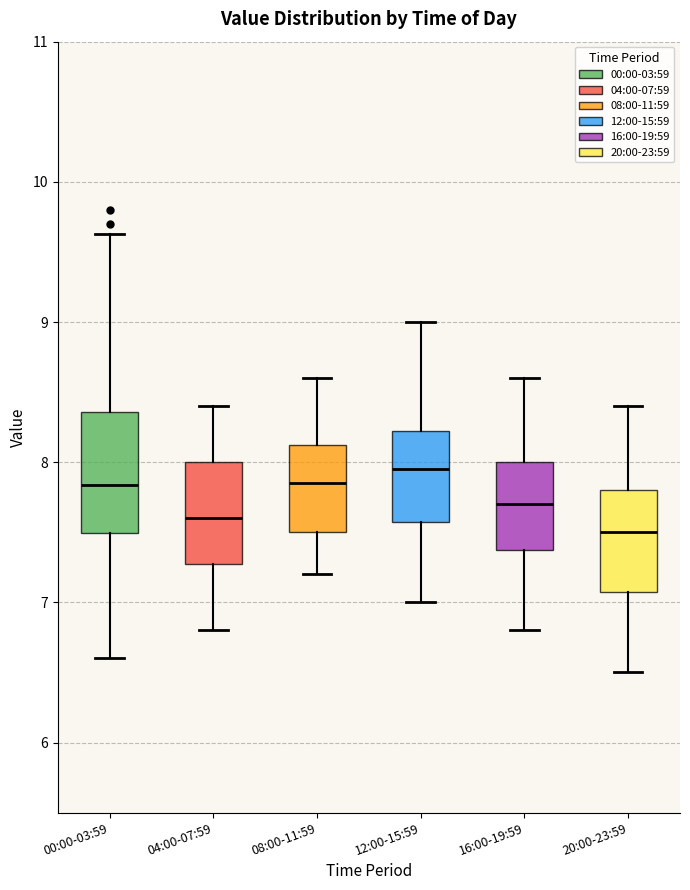

Reading left to right, read every box against the y-axis: the position of its median line, the range the box covers, and the ends of its whiskers. The values are not printed on the chart, so give them approximately, as read against the axis.

00:00-03:59: median 7.8, box 7.5 to 8.4, whiskers 6.6 to 9.6
04:00-07:59: median 7.6, box 7.3 to 8.0, whiskers 6.8 to 8.4
08:00-11:59: median 7.9, box 7.5 to 8.1, whiskers 7.2 to 8.6
12:00-15:59: median 8.0, box 7.6 to 8.2, whiskers 7.0 to 9.0
16:00-19:59: median 7.7, box 7.4 to 8.0, whiskers 6.8 to 8.6
20:00-23:59: median 7.5, box 7.1 to 7.8, whiskers 6.5 to 8.4